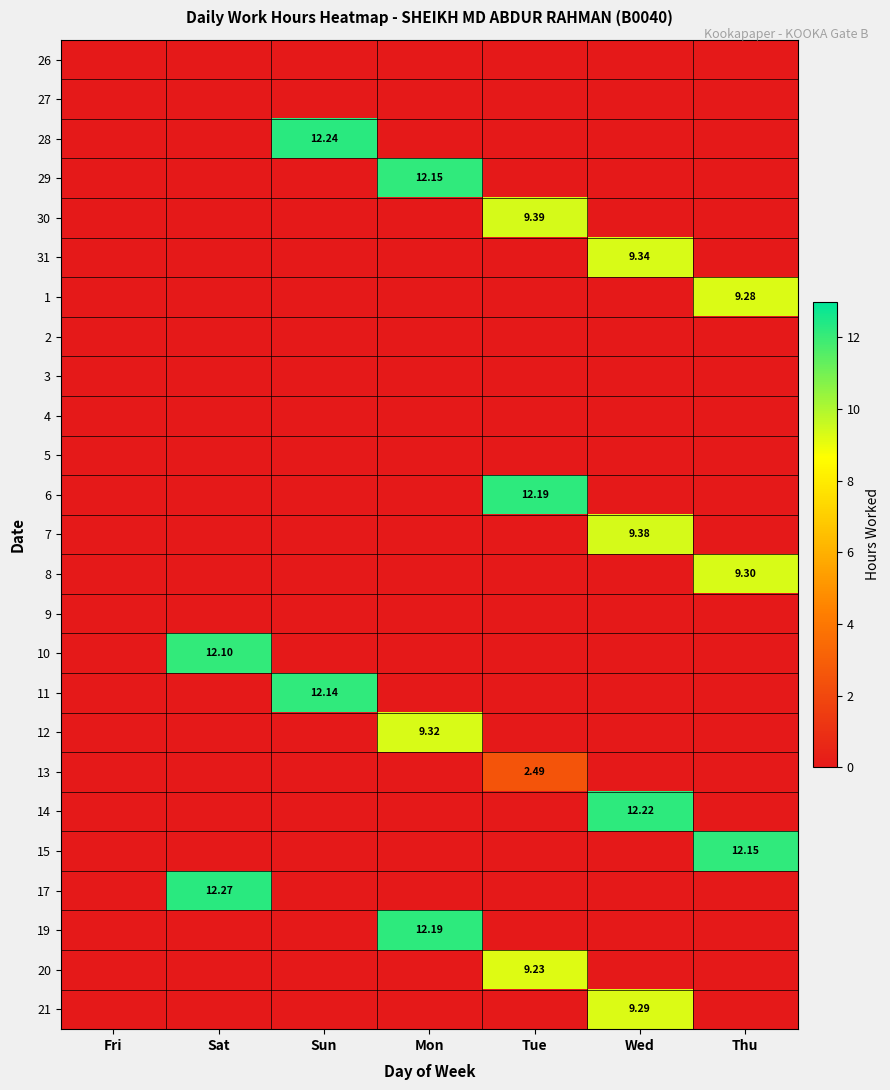

What is the total value across all series at Thu?

30.7